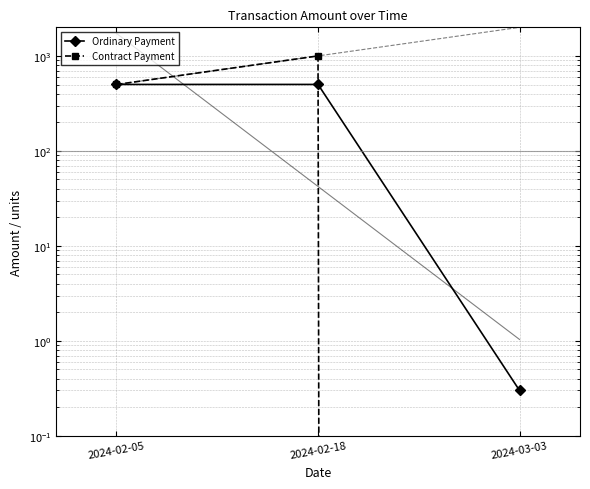

Count the number of data series in this chart.

2